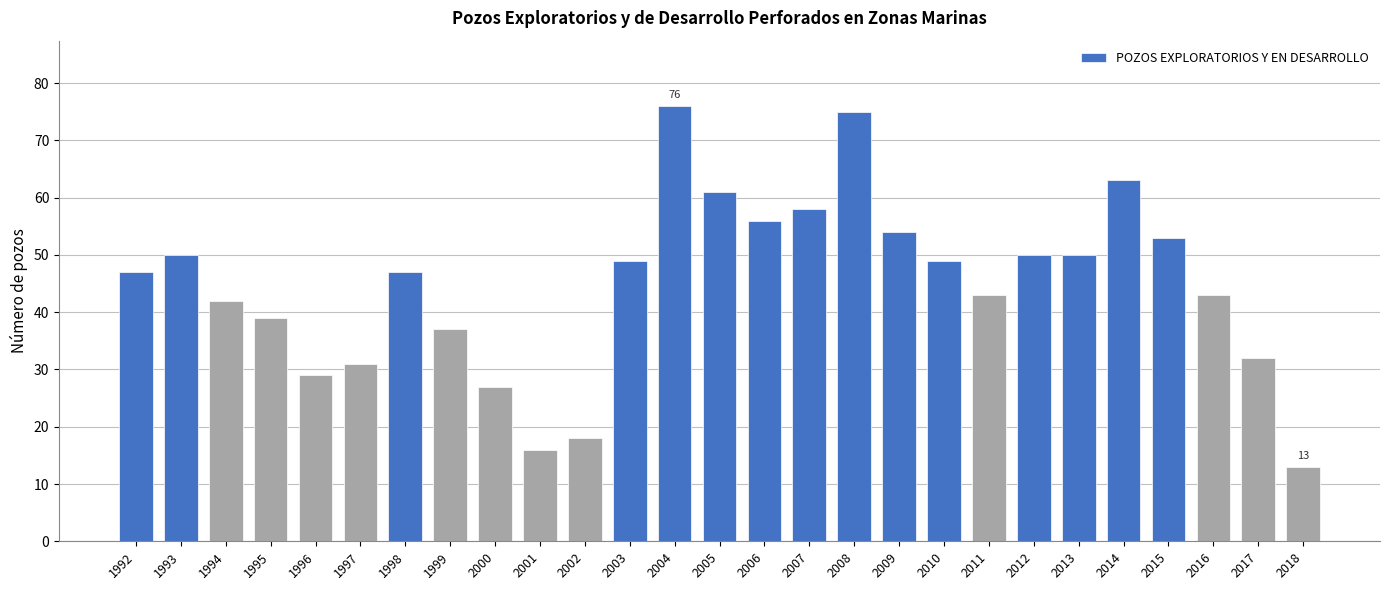

How many bars are there in total?

27